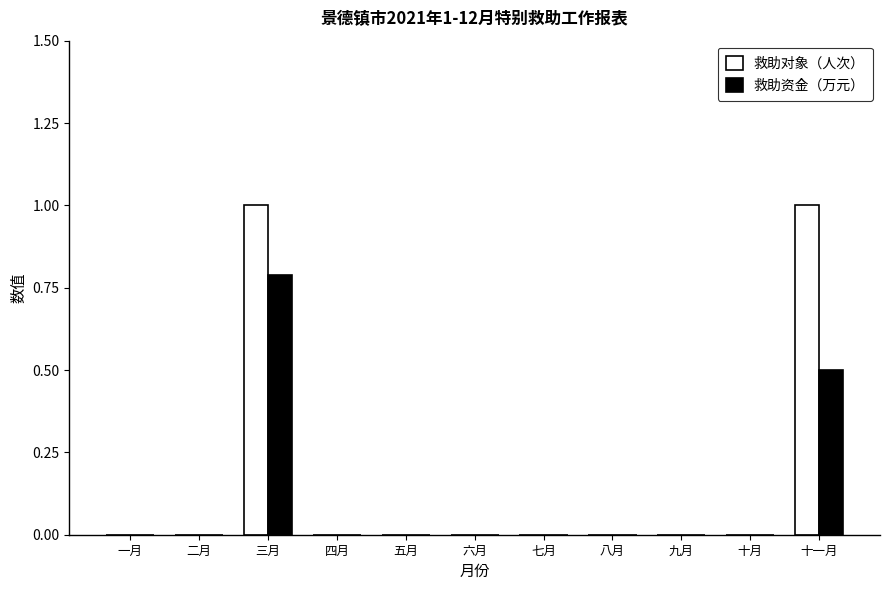

Are the bars grouped side by side (vs. stacked)?

Yes